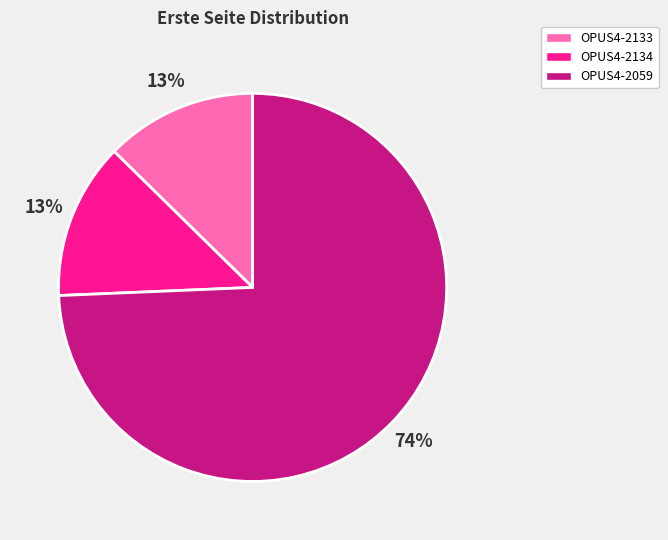

Count the number of slices in the pie.

3